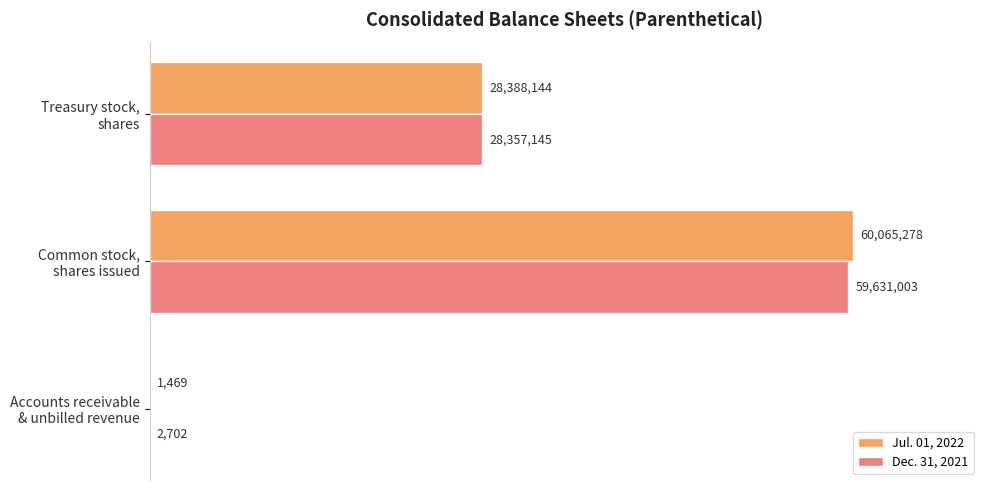

What is the difference between the maximum and minimum values in the Jul. 01, 2022 series?

60063809